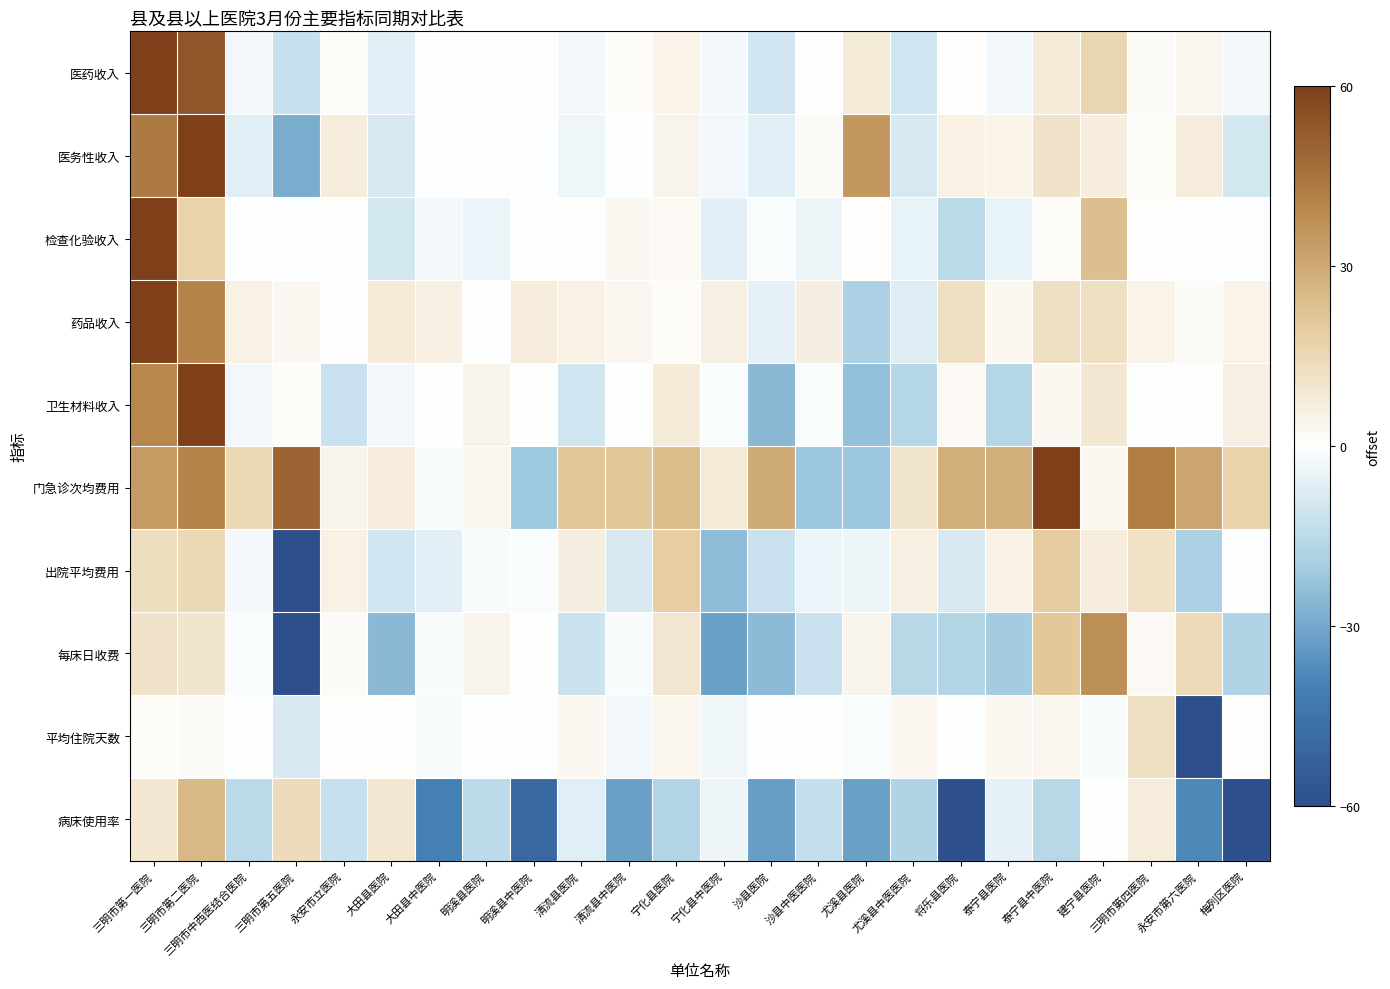

Which label corresponds to the smallest value in the chart?

三明市第五医院